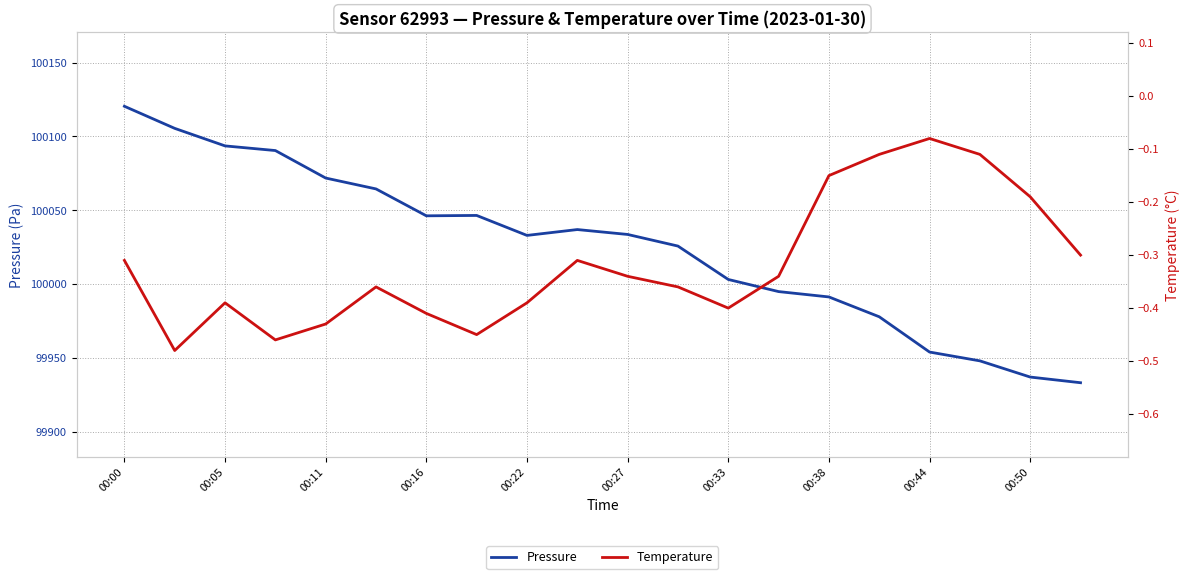

Between 00:38 and 10, which series saw the biggest shift?

Pressure